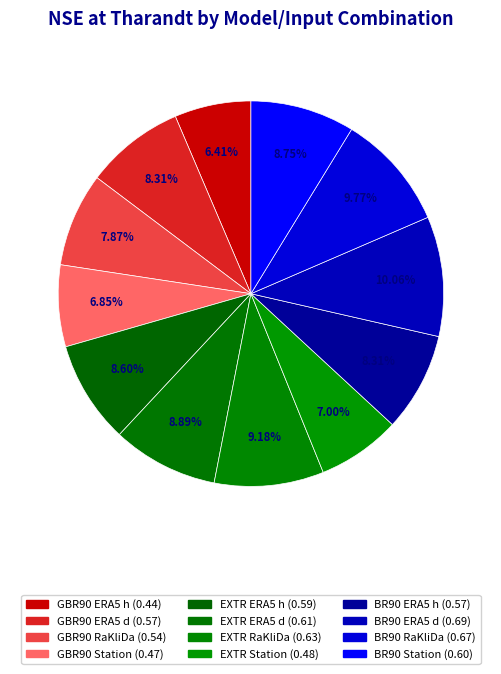

What is the largest slice in the pie chart?

BR90 ERA5 d